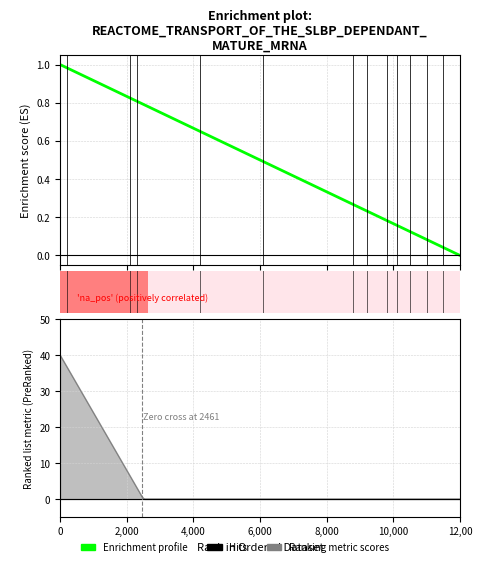

True or false: the data shows 0.2 at 13.

False